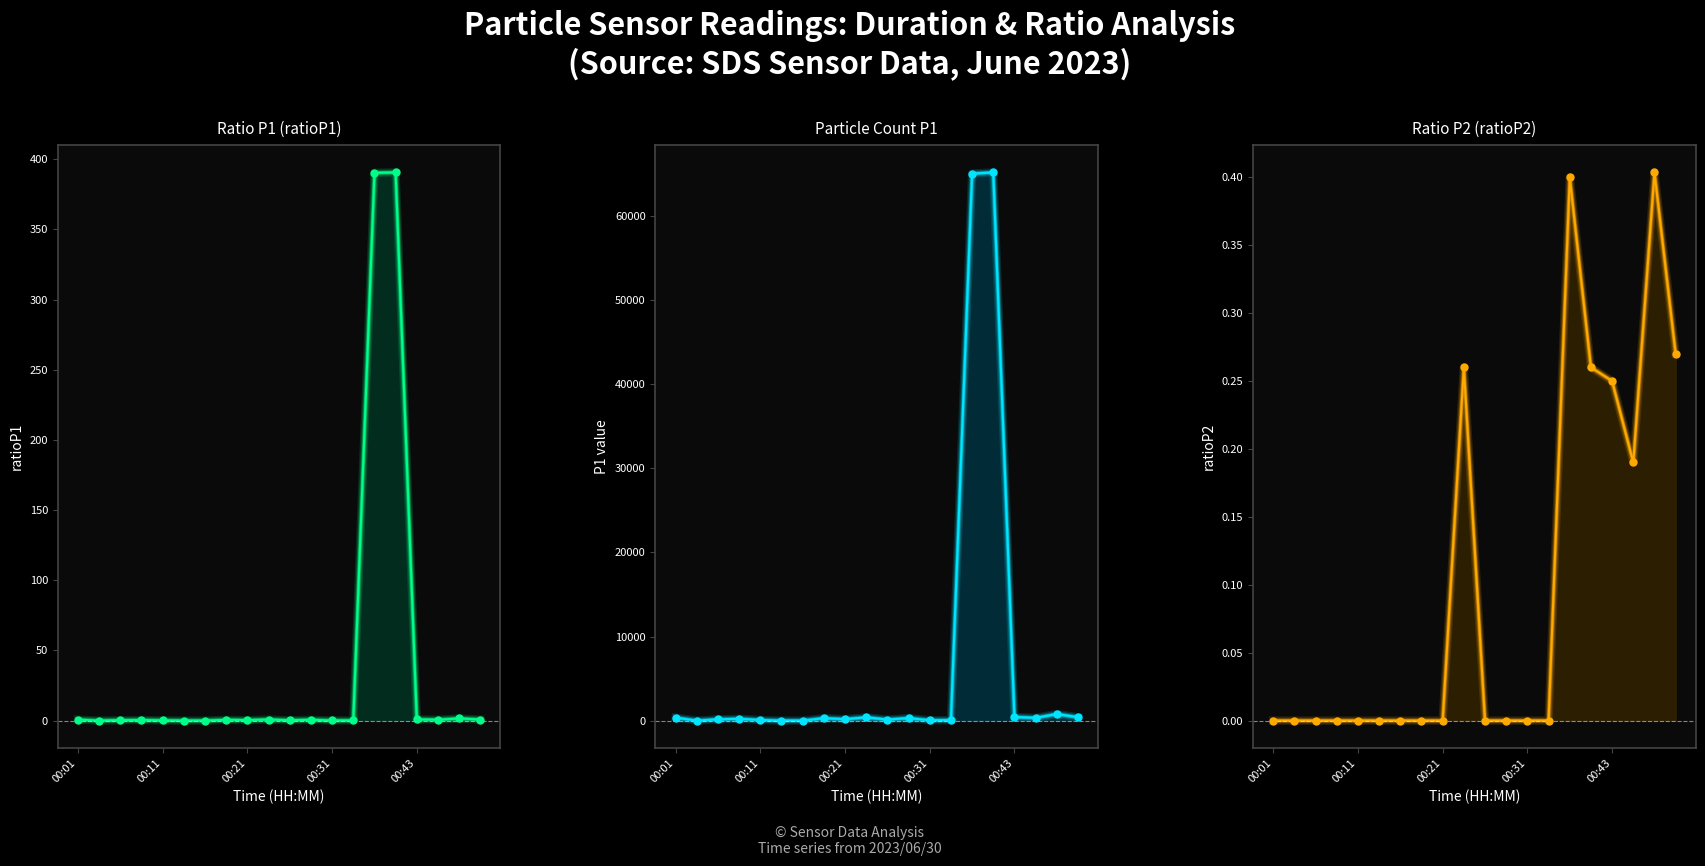

Which series reaches the maximum Y coordinate?

P1